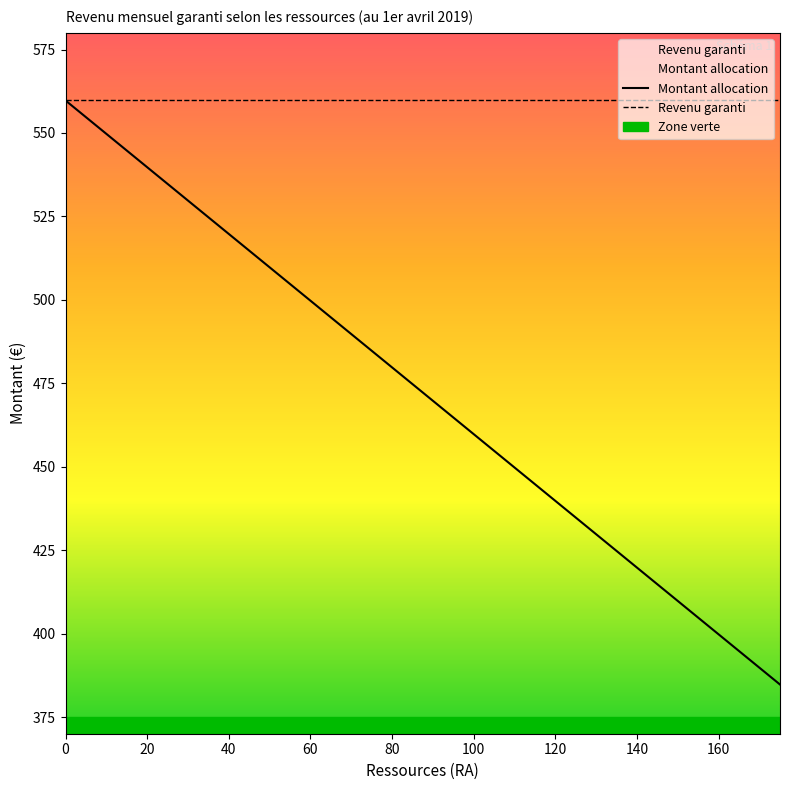

What is the average value of the Montant allocation series?

472.2